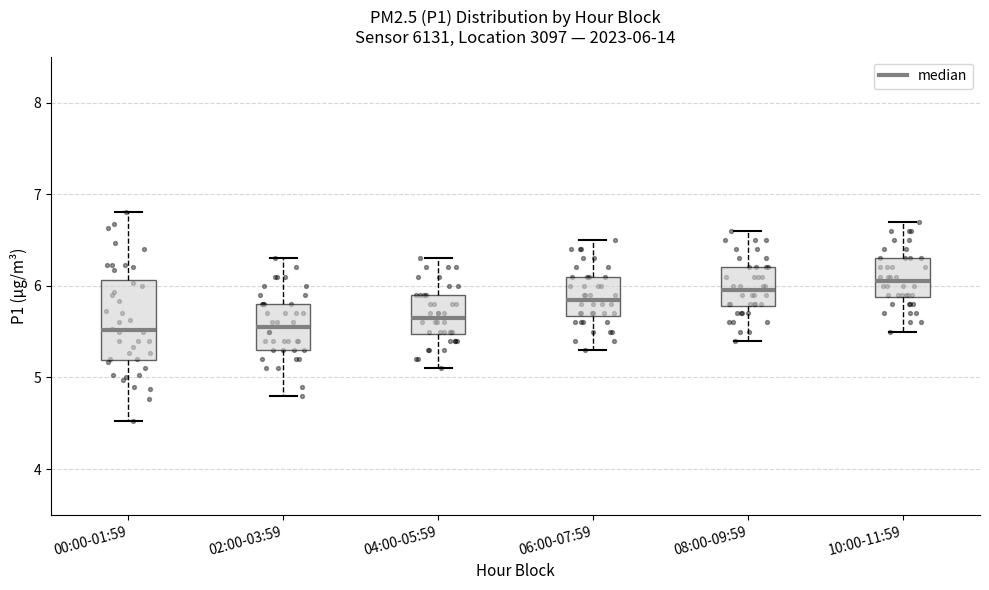

Which box is the tallest, from its lower edge to its upper edge?

00:00-01:59